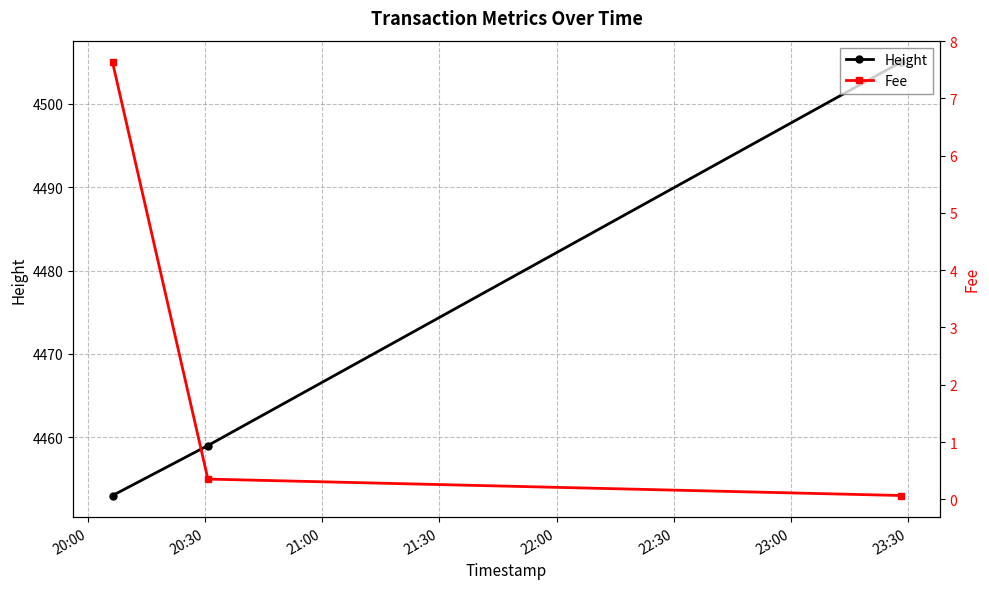

What is the lowest value of the Height series?

4453